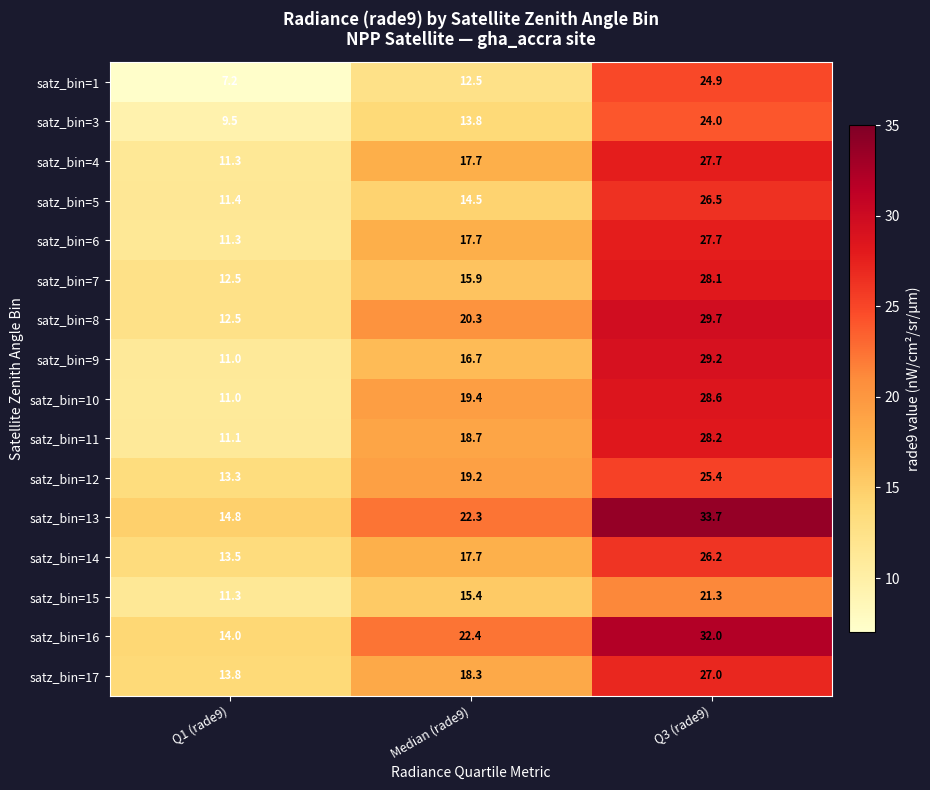

The value of satz_bin=14 at Median (rade9) is 5.2. True or false?

False